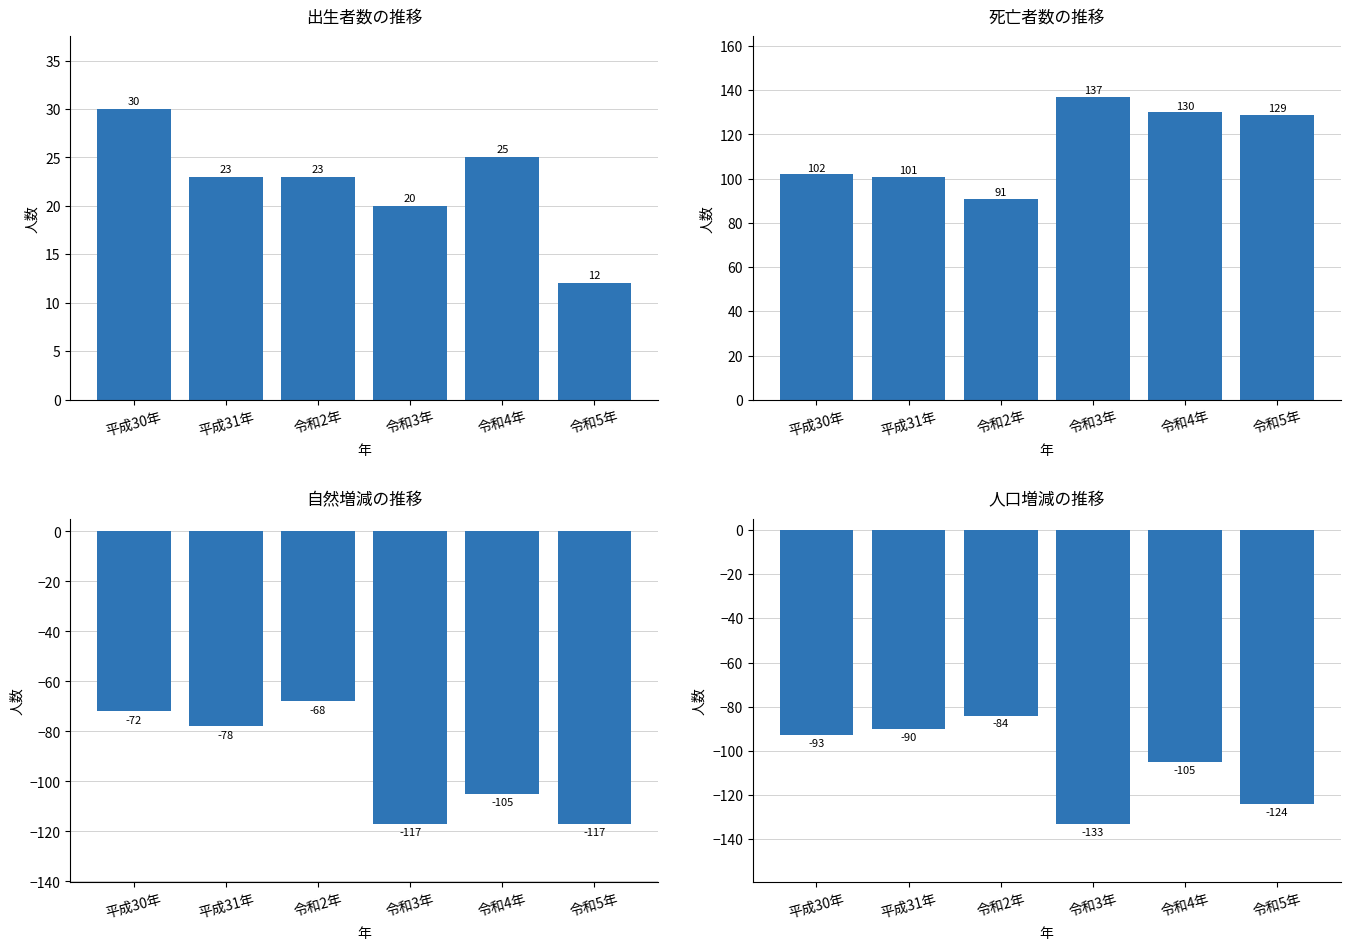

Between 平成30年 and 令和3年, which series saw the biggest shift?

自然増減